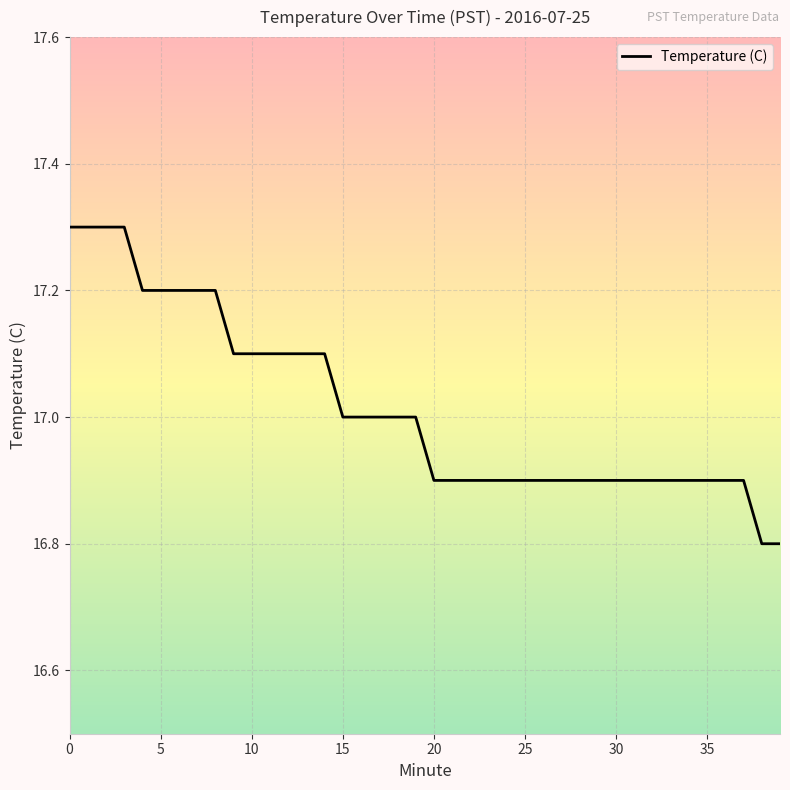

Reading right to left, list all the values displayed in this chart.

16.8	16.8	16.9	16.9	16.9	16.9	16.9	16.9	16.9	16.9	16.9	16.9	16.9	16.9	16.9	16.9	16.9	16.9	16.9	16.9	17.0	17.0	17.0	17.0	17.0	17.1	17.1	17.1	17.1	17.1	17.1	17.2	17.2	17.2	17.2	17.2	17.3	17.3	17.3	17.3